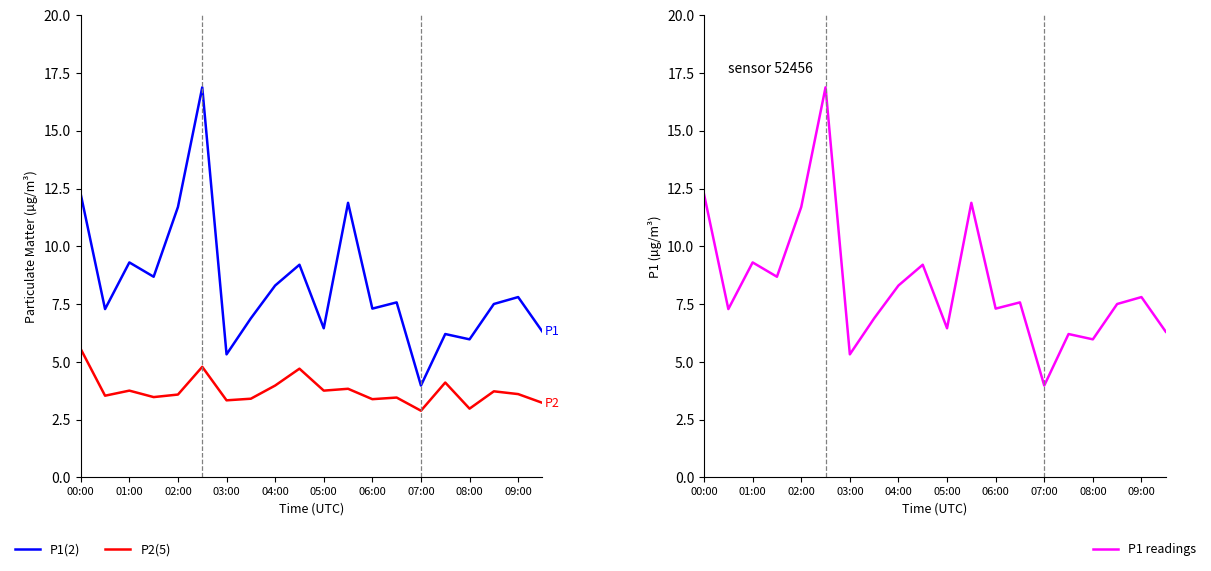

What is the difference between the highest and lowest values at 09:00?

4.2